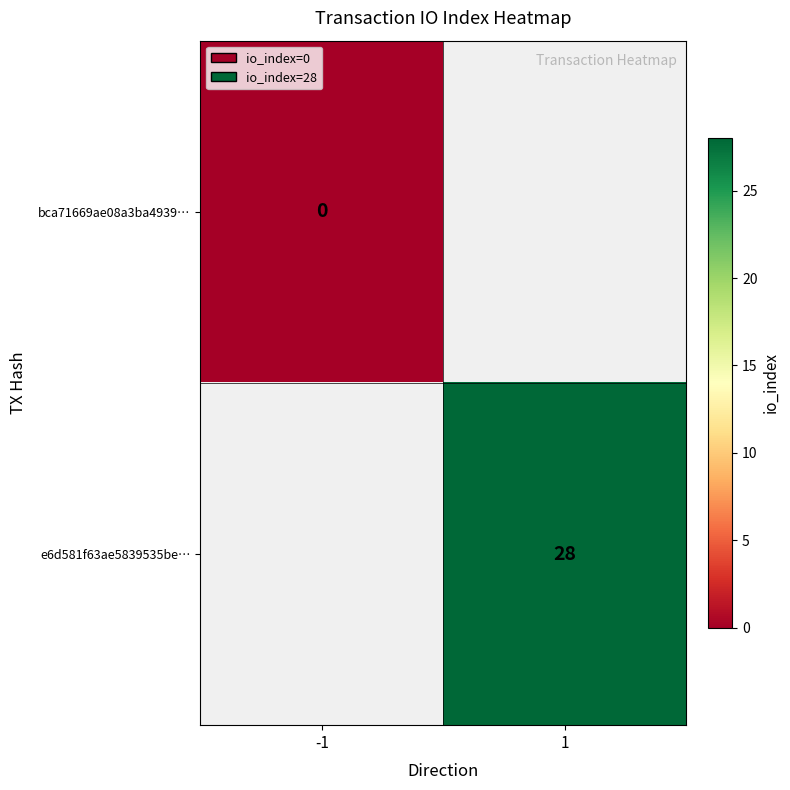

True or false: e6d581f63ae5839535be… has a value of 44 at 1.

False